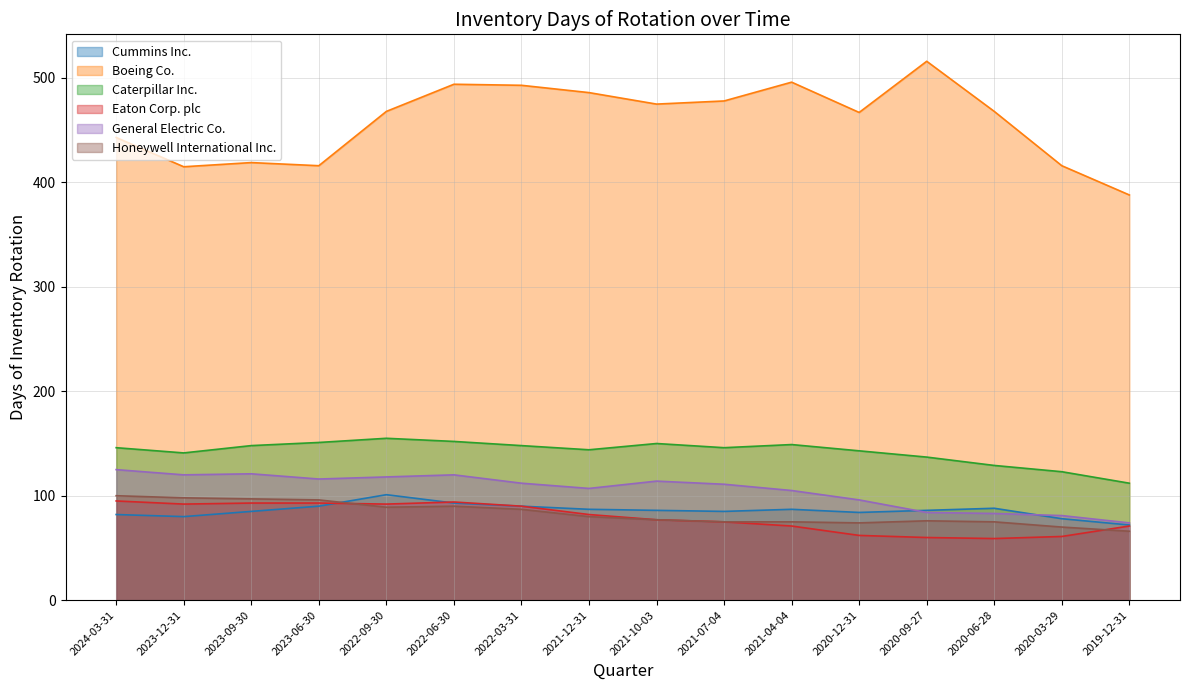

The value of Eaton Corp. plc at 2021-07-04 is 75. True or false?

True